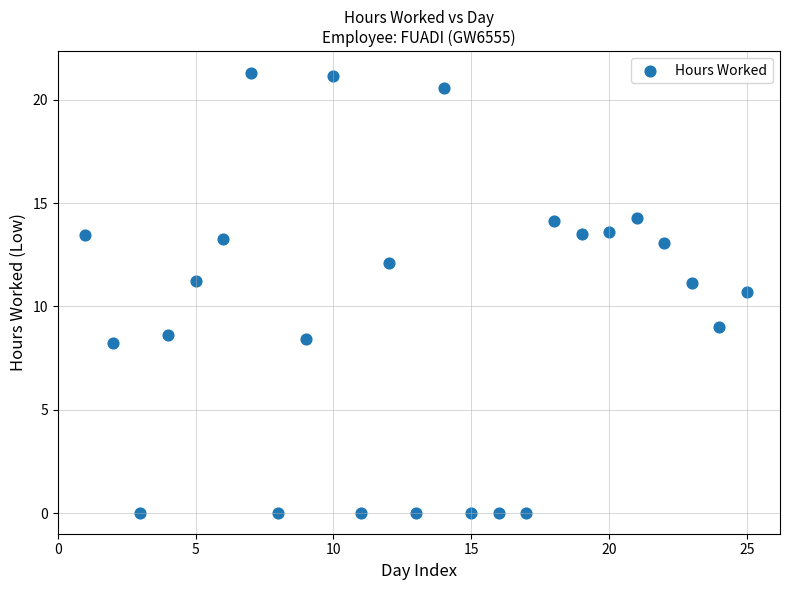

What Y value in the scatter plot is closest to 10?

10.7